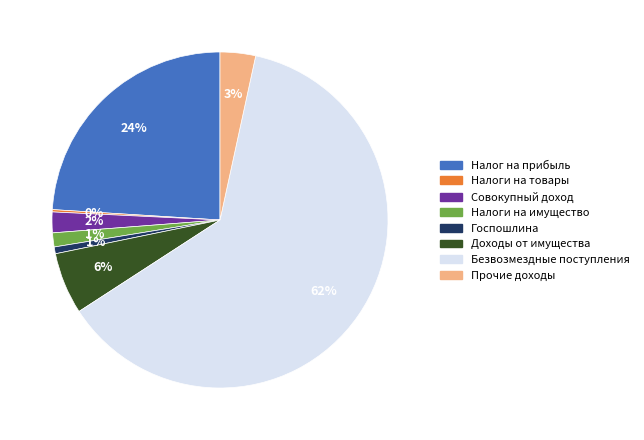

Between Доходы от имущества and Безвозмездные поступления, which is larger?

Безвозмездные поступления